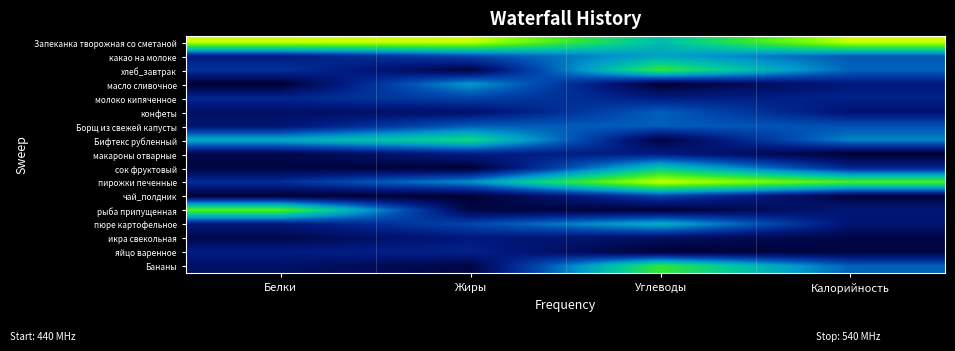

Reading right to left, what are all the values shown in this chart?

Запеканка творожная со сметаной: Калорийность=1.0	Углеводы=0.5	Жиры=1.0	Белки=1.0
какао на молоке: Калорийность=0.3	Углеводы=0.5	Жиры=0.3	Белки=0.2
хлеб_завтрак: Калорийность=0.3	Углеводы=0.7	Жиры=0.0	Белки=0.2
масло сливочное: Калорийность=0.1	Углеводы=0.0	Жиры=0.5	Белки=0.0
молоко кипяченное: Калорийность=0.2	Углеводы=0.2	Жиры=0.3	Белки=0.2
конфеты: Калорийность=0.1	Углеводы=0.3	Жиры=0.1	Белки=0.1
Борщ из свежей капусты: Калорийность=0.3	Углеводы=0.3	Жиры=0.3	Белки=0.1
Бифтекс рубленный: Калорийность=0.4	Углеводы=0.0	Жиры=0.7	Белки=0.5
макароны отварные: Калорийность=0.0	Углеводы=0.2	Жиры=0.2	Белки=0.0
сок фруктовый: Калорийность=0.2	Углеводы=0.6	Жиры=0.0	Белки=0.0
пирожки печенные: Калорийность=0.8	Углеводы=1.0	Жиры=0.4	Белки=0.2
чай_полдник: Калорийность=0.0	Углеводы=0.3	Жиры=0.0	Белки=0.0
рыба припущенная: Калорийность=0.1	Углеводы=0.0	Жиры=0.0	Белки=0.8
пюре картофельное: Калорийность=0.1	Углеводы=0.5	Жиры=0.3	Белки=0.1
икра свекольная: Калорийность=0.0	Углеводы=0.1	Жиры=0.1	Белки=0.0
яйцо варенное: Калорийность=0.0	Углеводы=0.0	Жиры=0.2	Белки=0.2
Бананы: Калорийность=0.3	Углеводы=0.7	Жиры=0.0	Белки=0.1